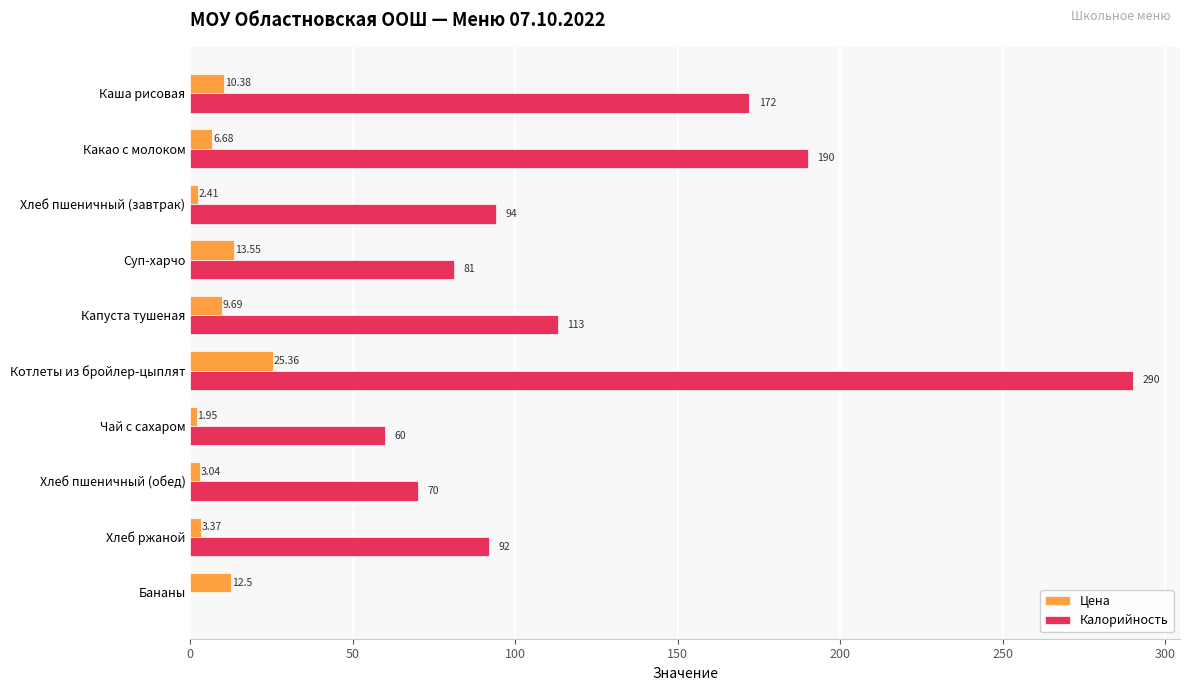

Is the value of Цена at Котлеты из бройлер-цыплят greater than the value of Калорийность at Хлеб пшеничный (завтрак)?

No